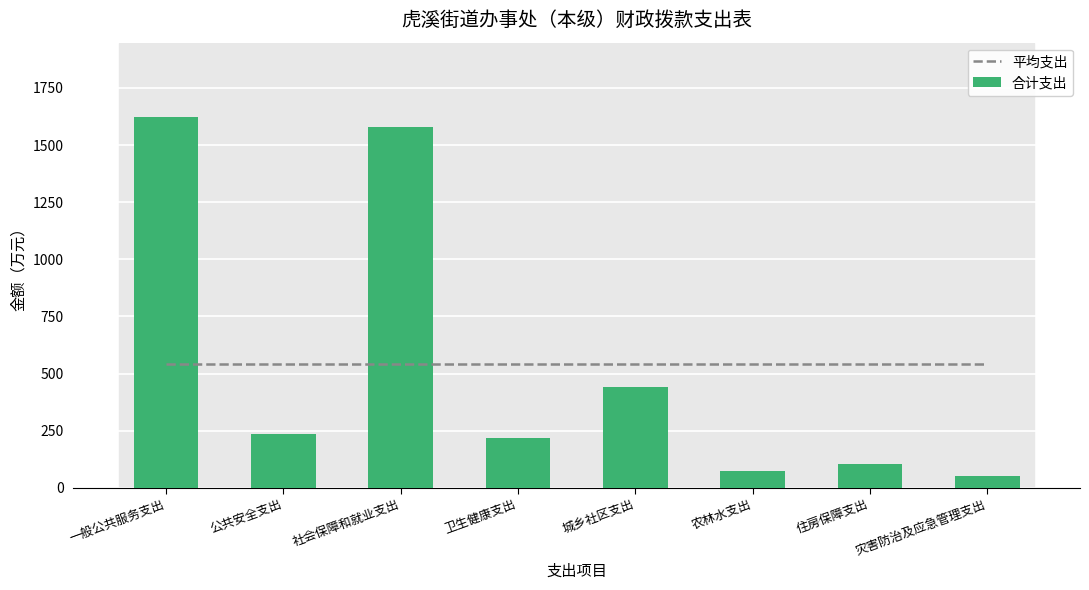

Reading right to left, extract all data points from this chart.

平均支出: 灾害防治及应急管理支出=540.8	住房保障支出=540.8	农林水支出=540.8	城乡社区支出=540.8	卫生健康支出=540.8	社会保障和就业支出=540.8	公共安全支出=540.8	一般公共服务支出=540.8
合计支出: 灾害防治及应急管理支出=50.0	住房保障支出=103.7	农林水支出=73.7	城乡社区支出=441.0	卫生健康支出=217.8	社会保障和就业支出=1580.0	公共安全支出=236.6	一般公共服务支出=1623.5